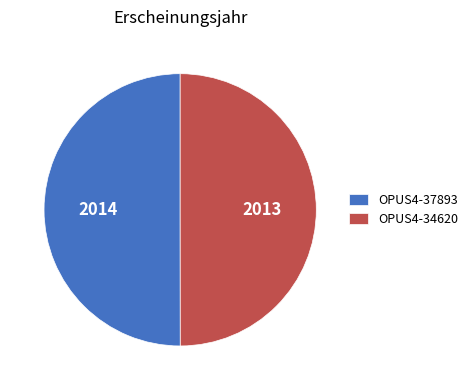

What is the ratio of the value at OPUS4-37893 to the value at OPUS4-34620?

1.0